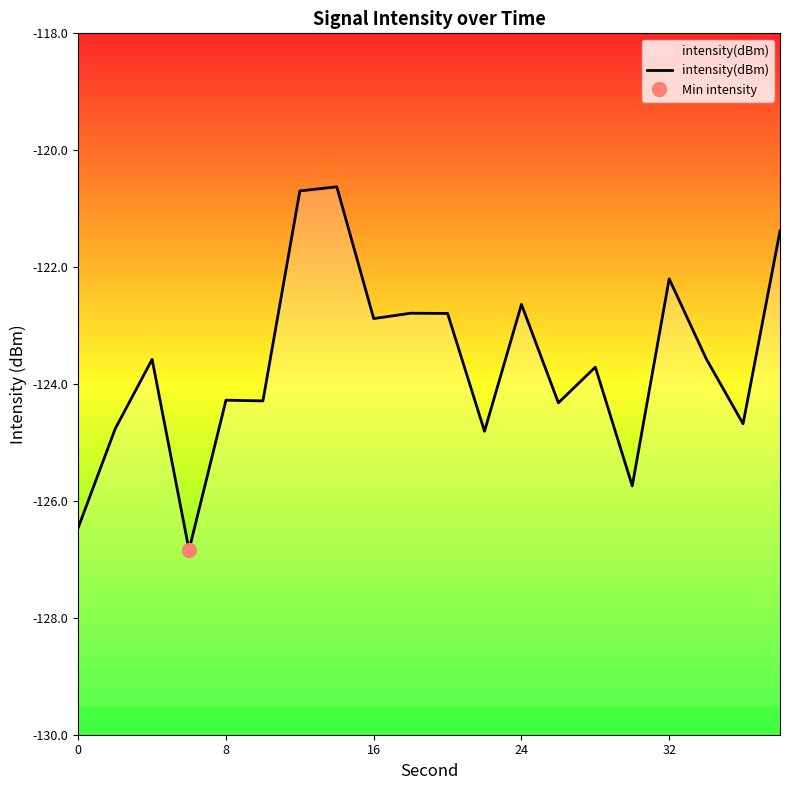

True or false: intensity(dBm) has a value of -175.6 at 24.

False